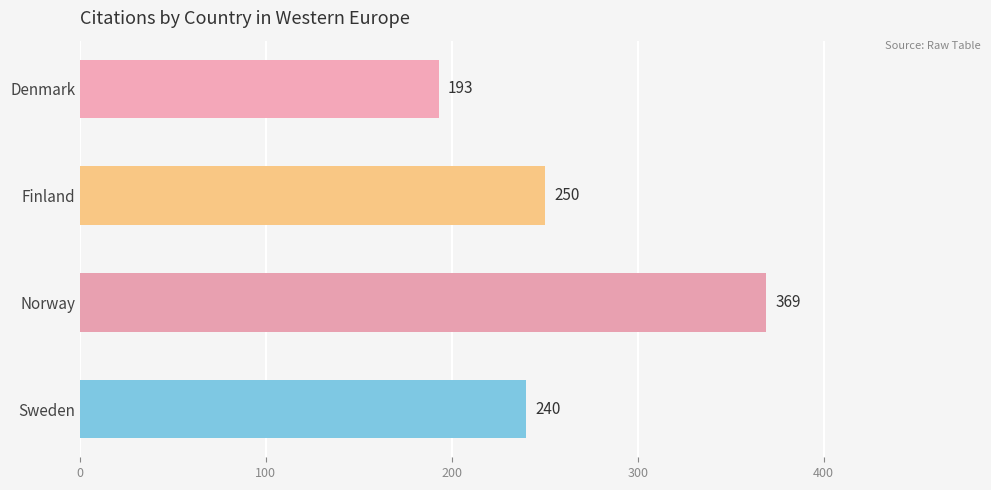

What is the change in value from Finland to Norway?

+119